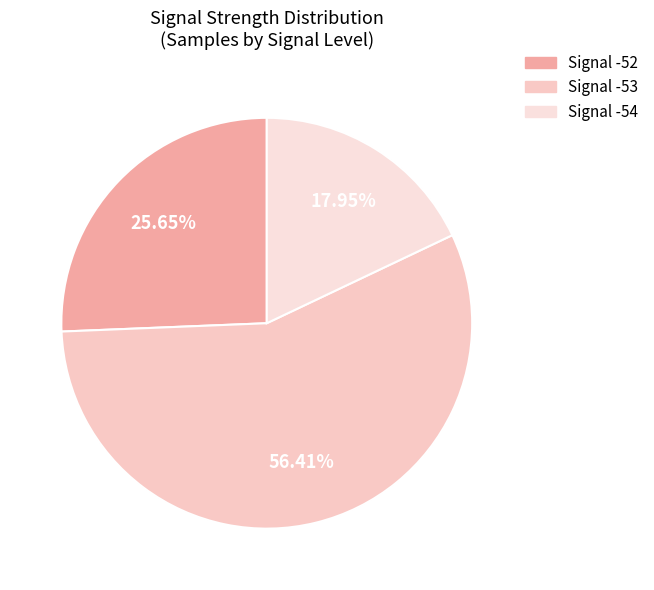

To the nearest percent, what is the average slice percentage?

33%